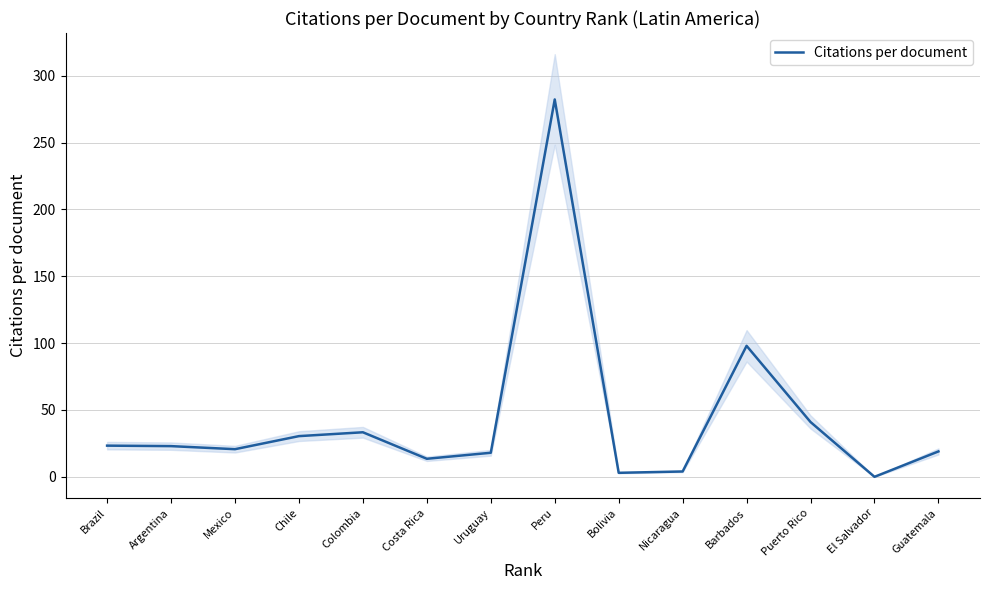

How many interior local valleys (lower than both neighbors) does the data have?

4